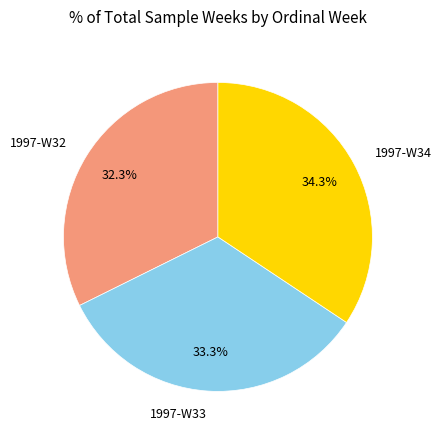

What is the largest slice in the pie chart?

1997-W34